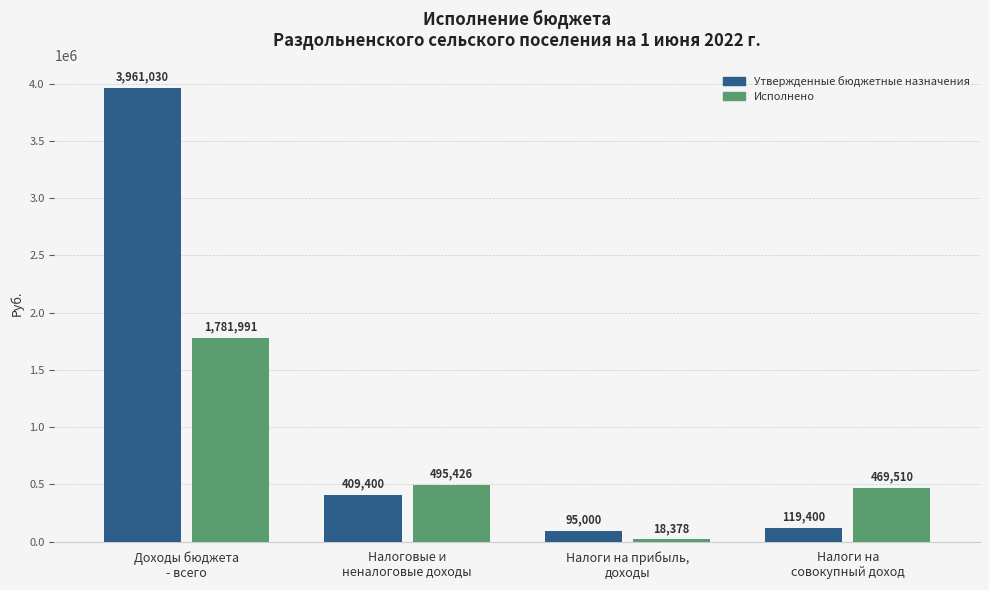

Rank the series by their average value, from highest to lowest.

Утвержденные бюджетные назначения, Исполнено